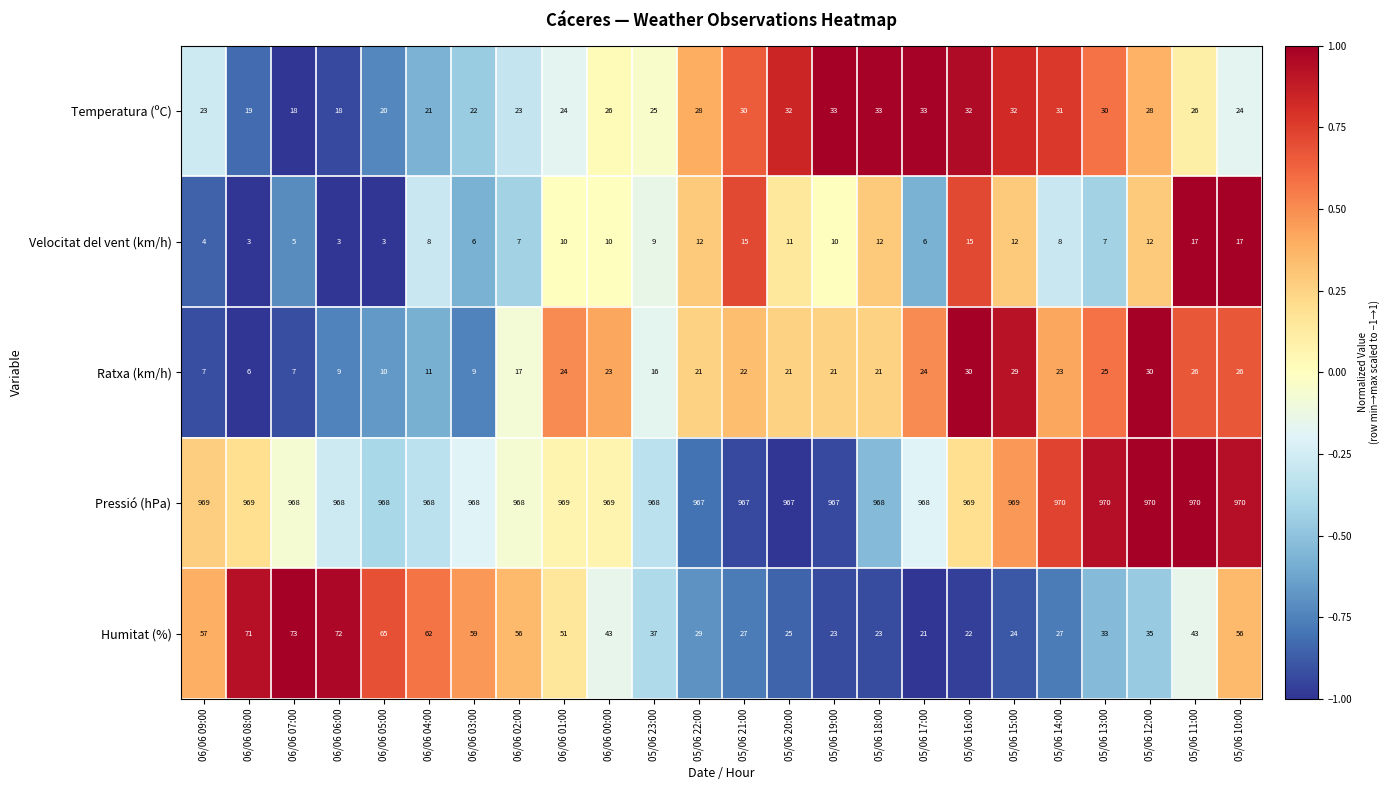

How many data points does each series have?

24